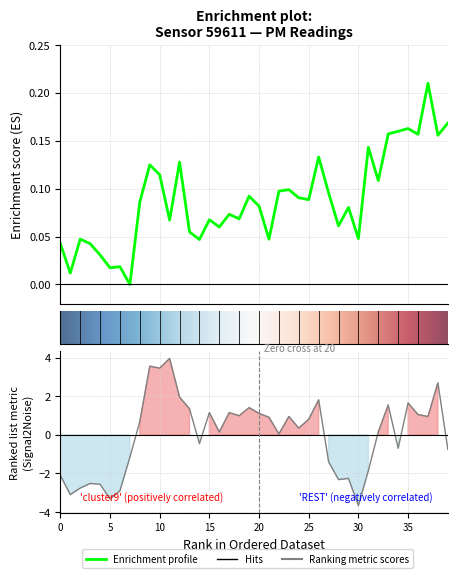

Which category has the highest value across all series?

11